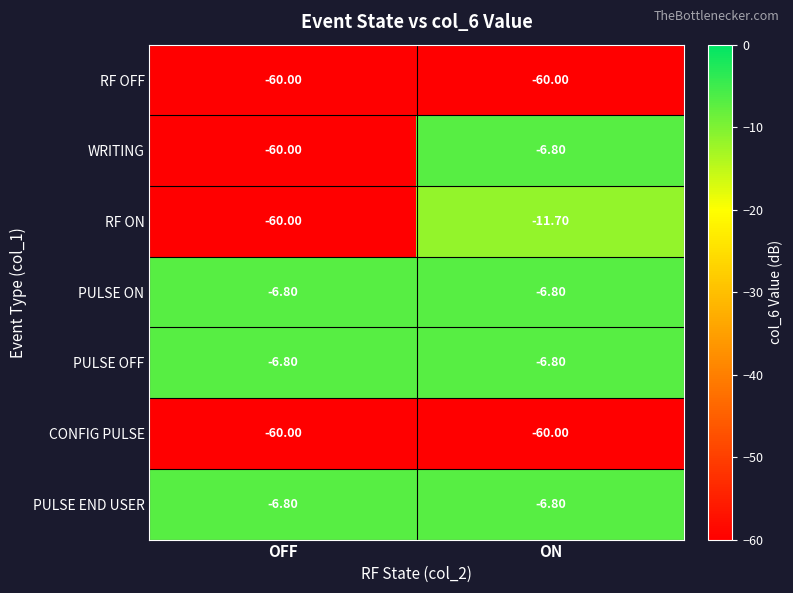

List the labels in order of WRITING value, largest first.

ON, OFF